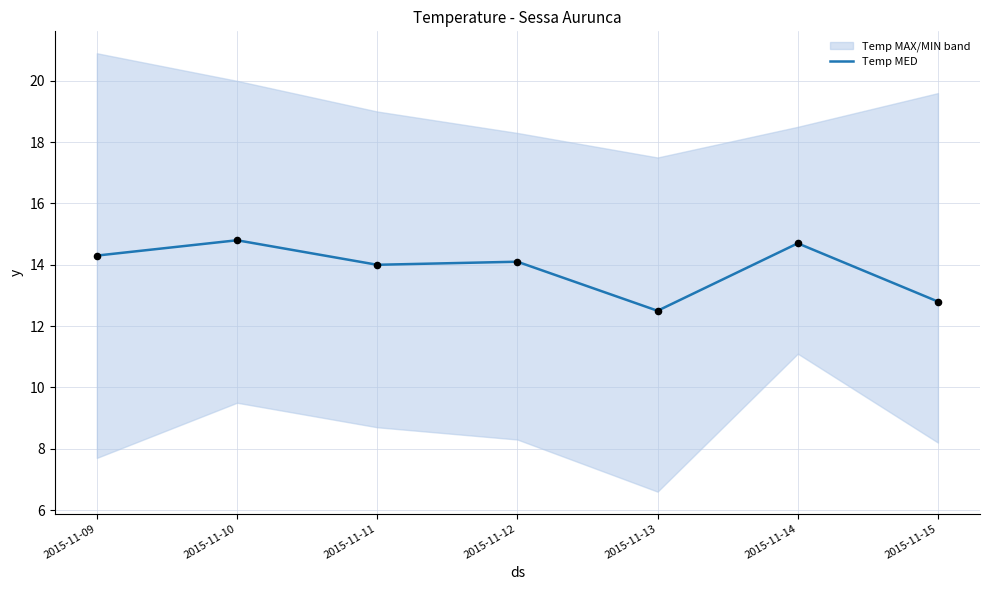

Which has a higher value, 2015-11-14 or 2015-11-11?

2015-11-14